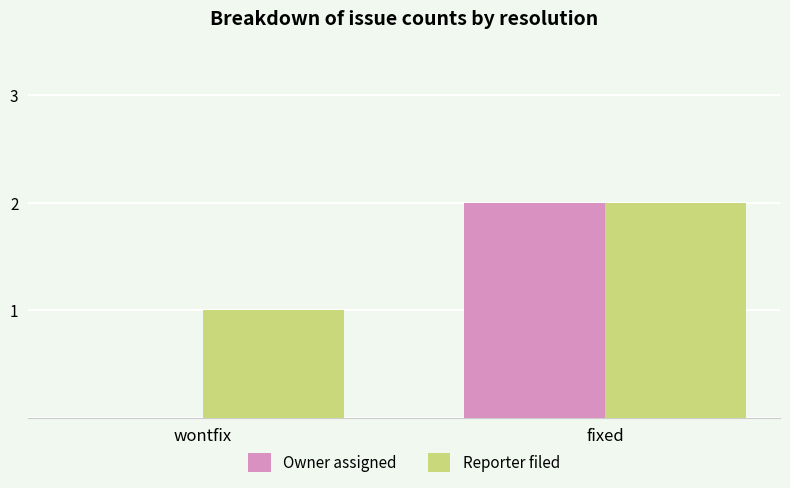

Which series has the widest spread of values?

Owner assigned